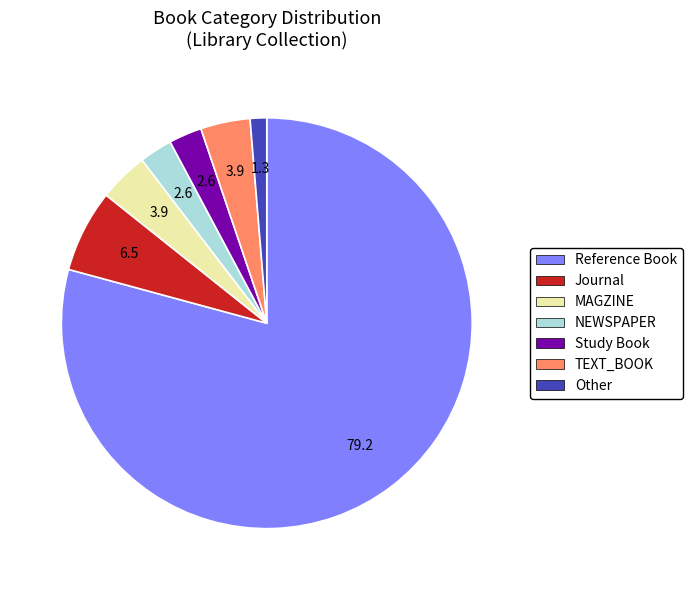

Between TEXT_BOOK and Journal, which is larger?

Journal